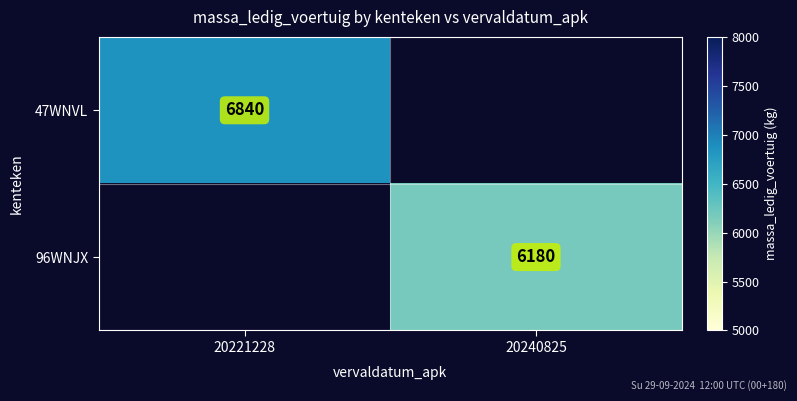

Is it true that 47WNVL equals 2641 at 20221228?

False